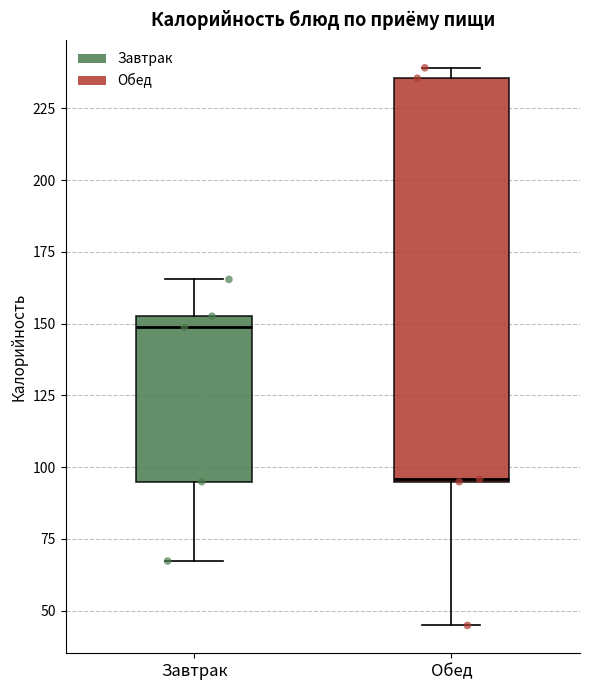

Which box is the tallest, from its lower edge to its upper edge?

Обед